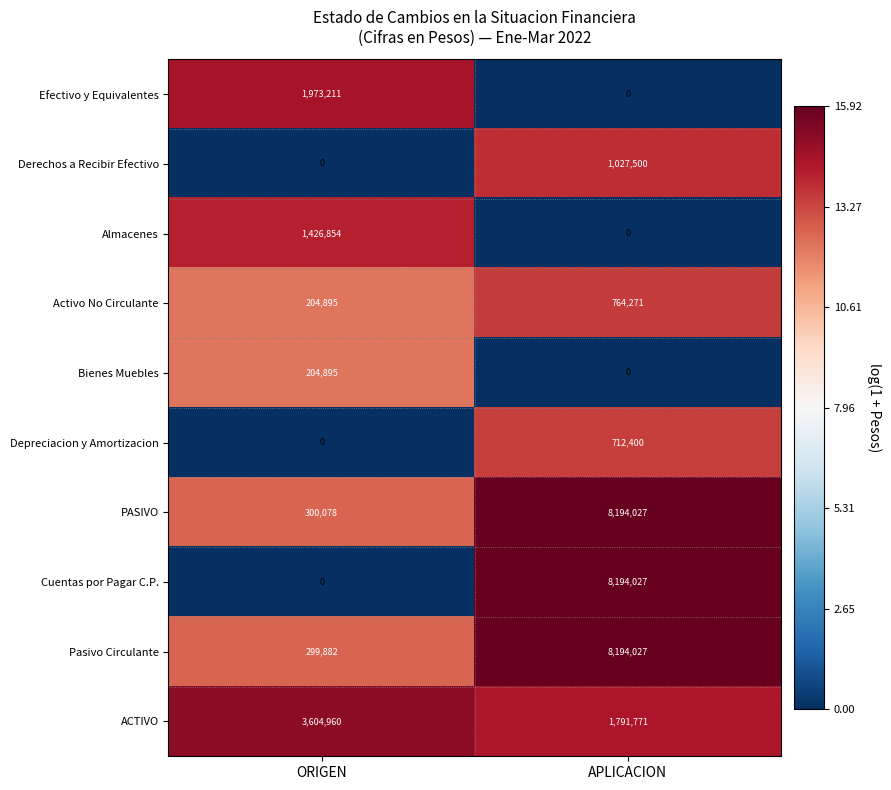

What value does the PASIVO series have at ORIGEN, to the nearest 50?

300100